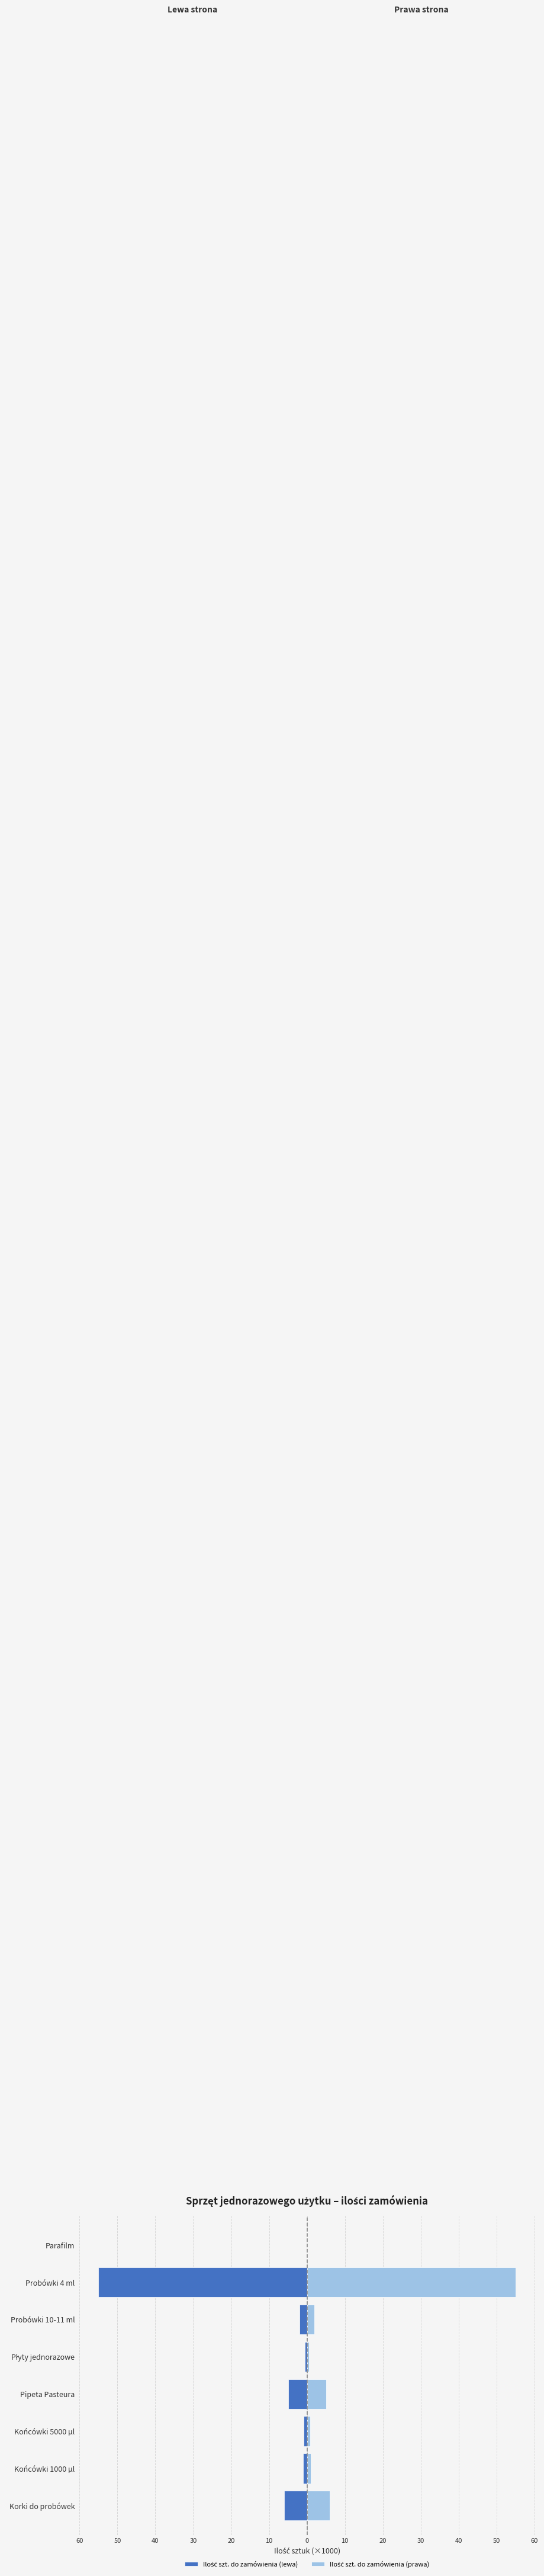

How many distinct data groups are displayed?

2